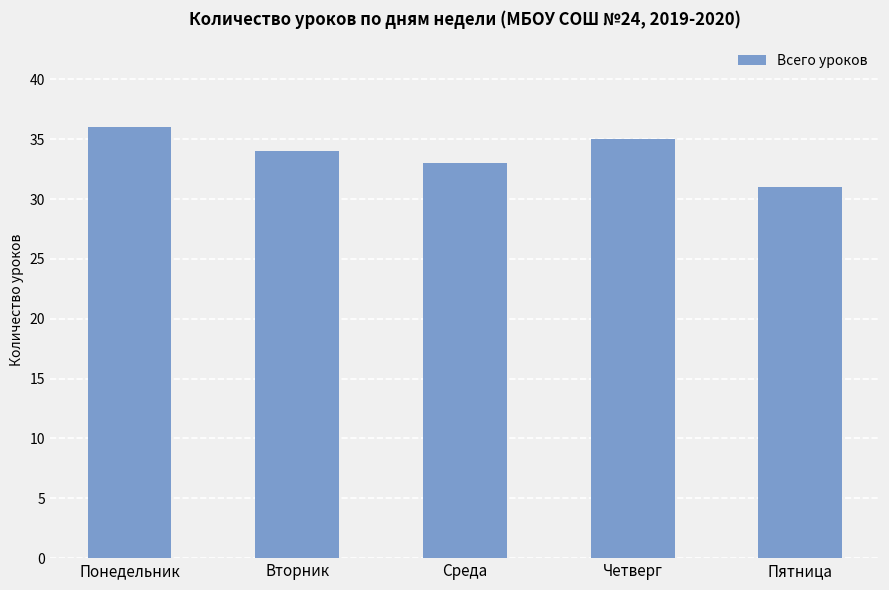

At which category does the chart reach its peak across all series?

Понедельник